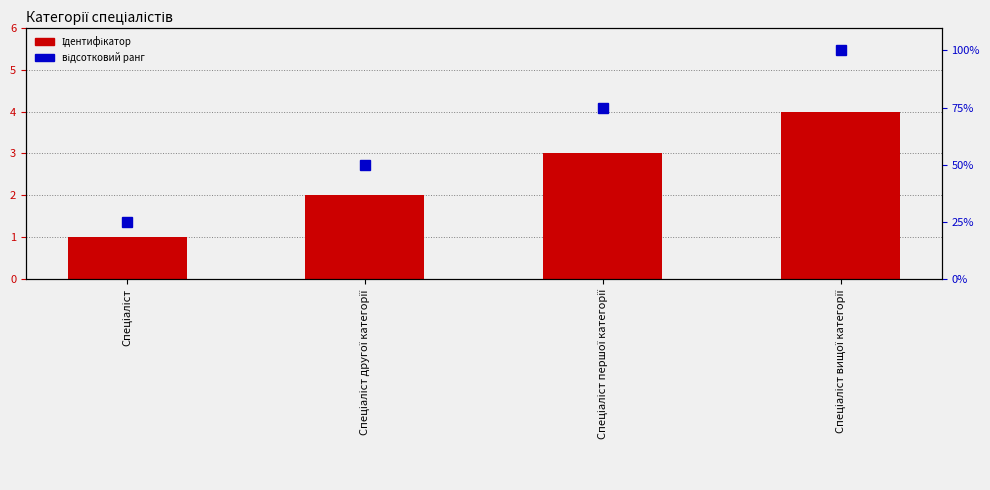

The value of відсотковий ранг at Спеціаліст is 25. True or false?

True